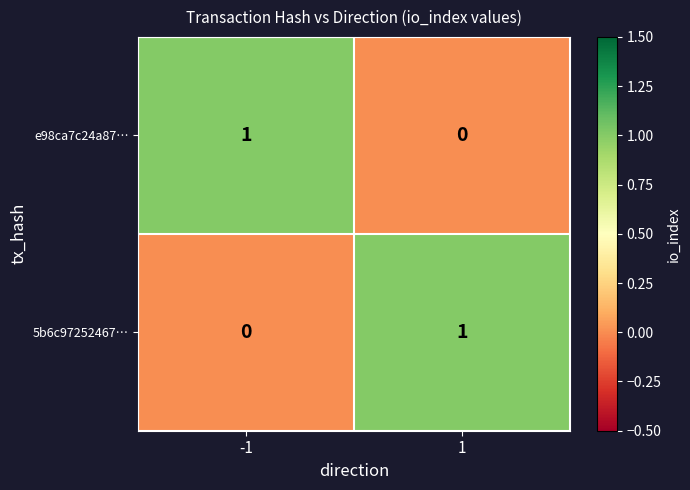

Reading right to left, what are all the values shown in this chart?

e98ca7c24a87…: 1=0	-1=1
5b6c97252467…: 1=1	-1=0